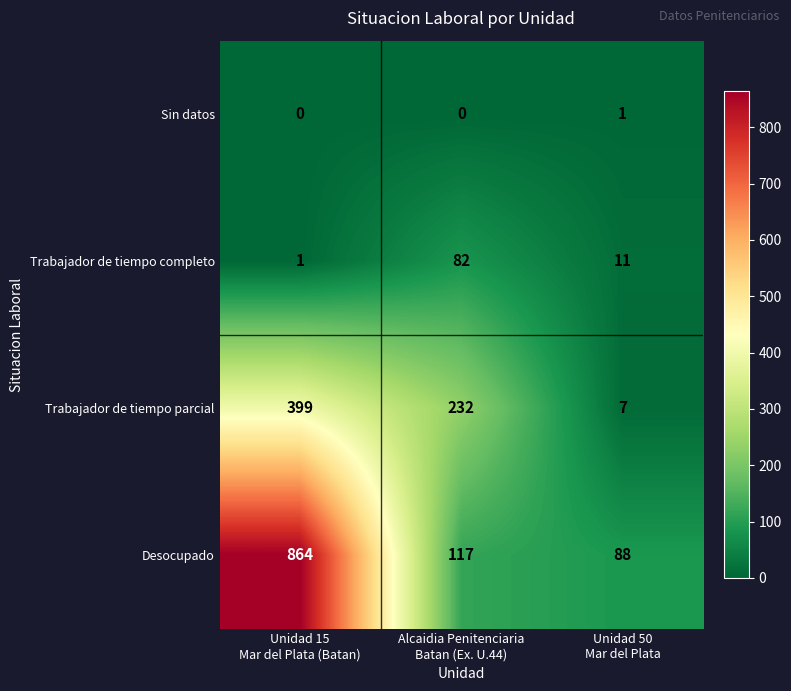

What is the difference between the maximum and minimum values in the Trabajador de tiempo completo series?

81